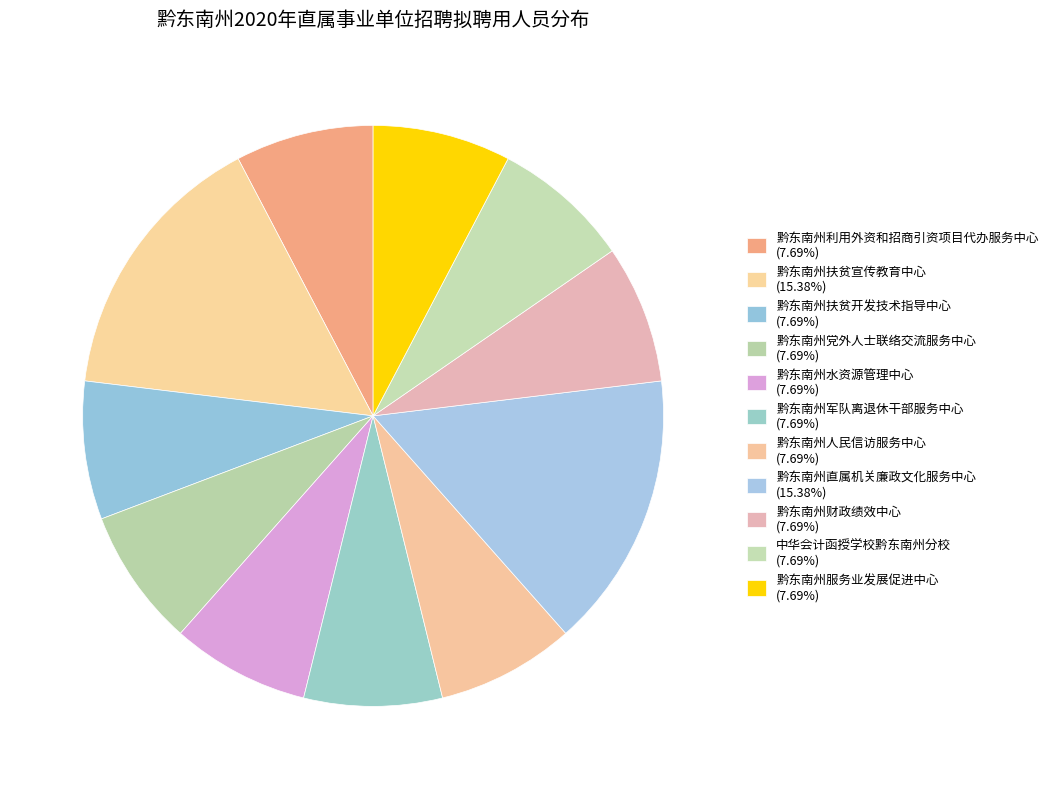

How much of the chart is everything except 黔东南州军队离退休干部服务中心?

92.3%